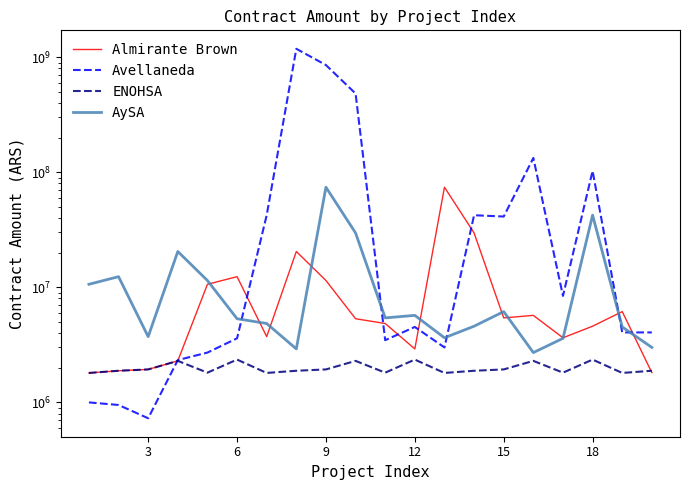

What is the sum of all Almirante Brown values?

210899333.8